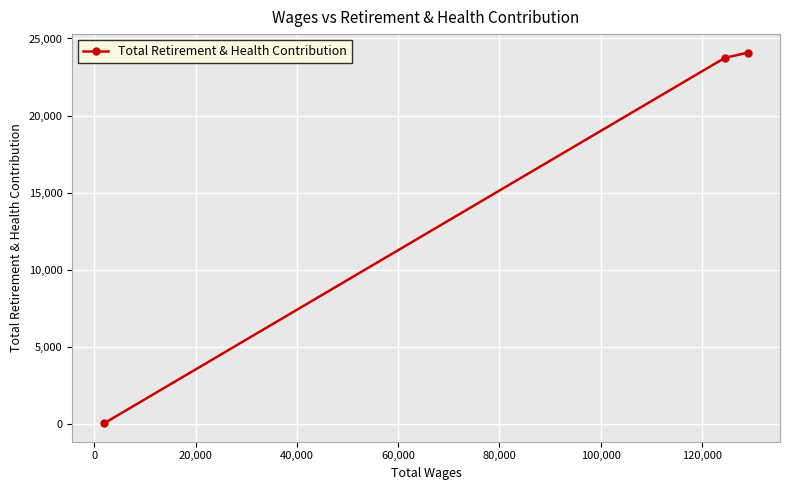

What is the greatest value displayed?

24083